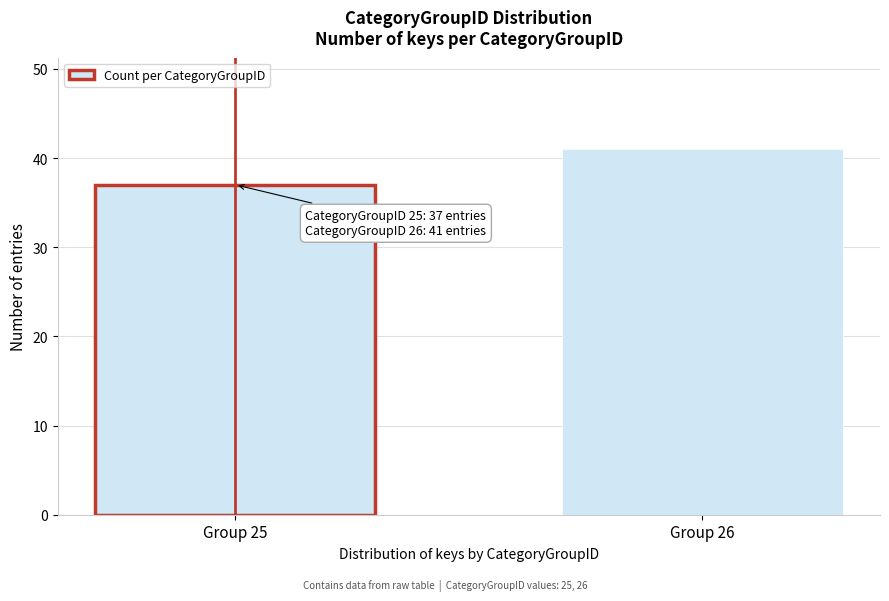

Reading left to right, list all the values displayed in this chart.

Group 25=37	Group 26=41